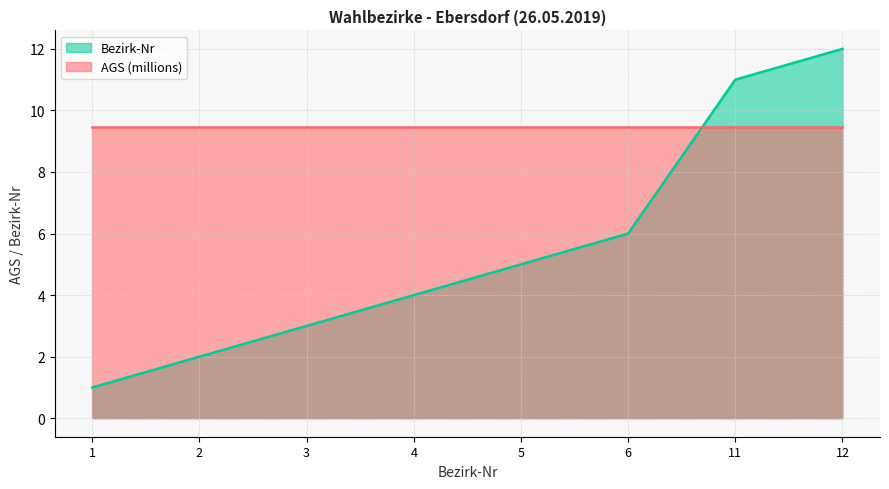

What is the value of the 4th point from the left?

4